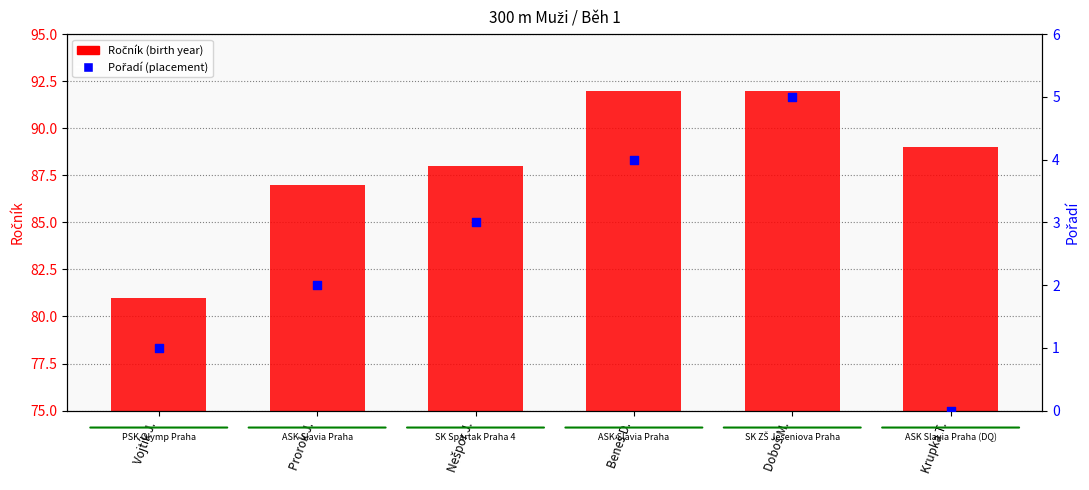

Is the value of Ročník at Nešpor J. greater than the value of Pořadí at Doboš M.?

Yes